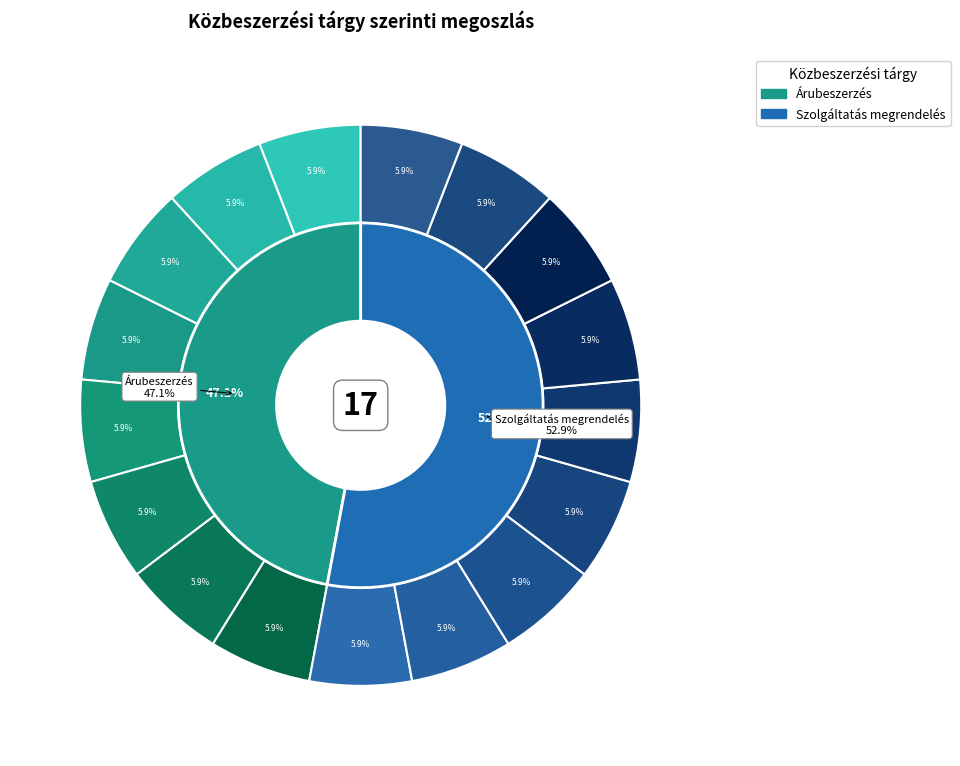

Between Árubeszerzés and Szolgáltatás megrendelés, which is larger?

Szolgáltatás megrendelés